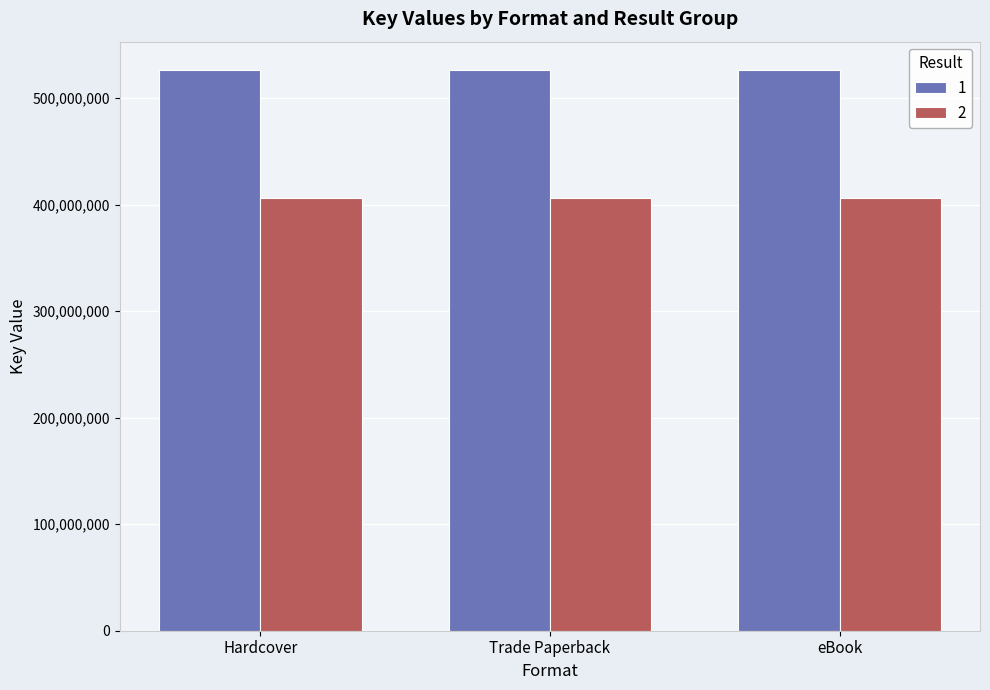

What is the spread (max minus min) of values at Trade Paperback?

120608223